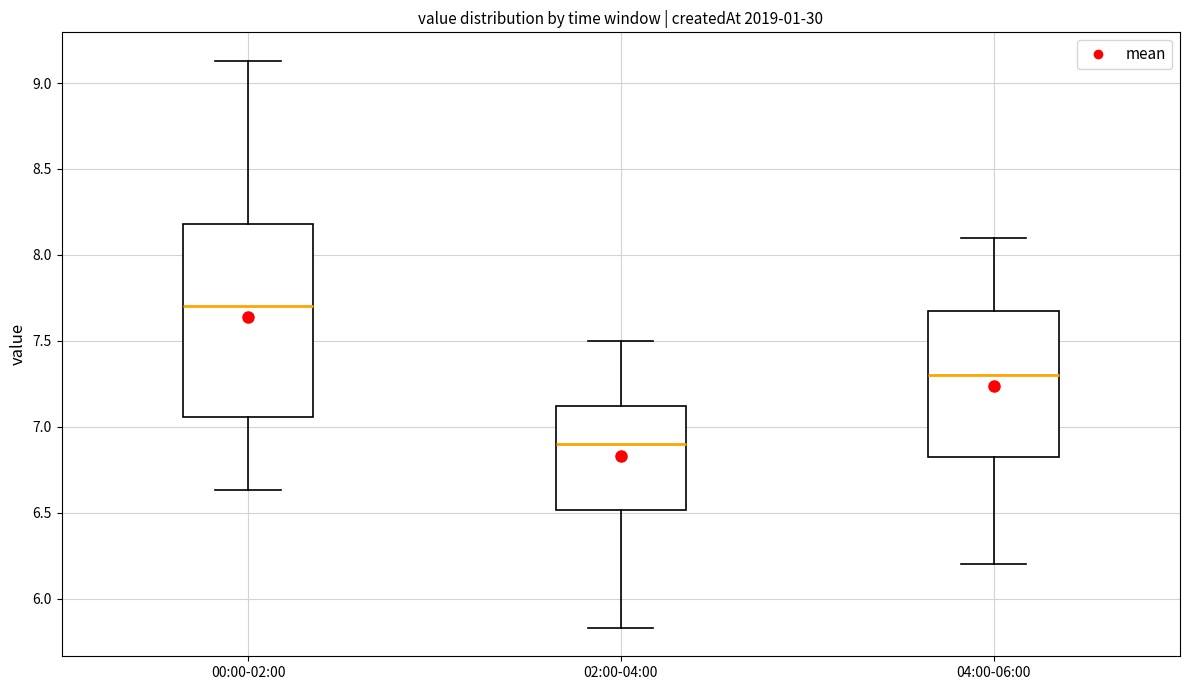

Which box is the tallest, from its lower edge to its upper edge?

00:00-02:00